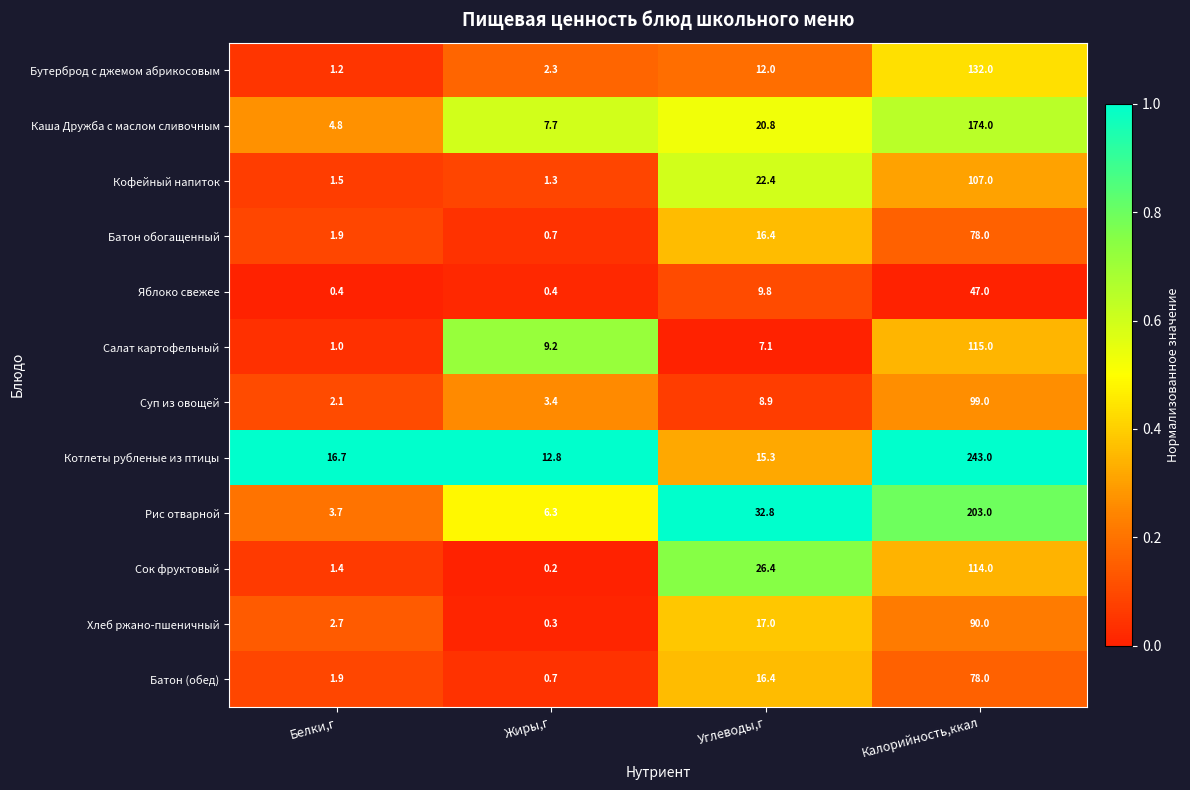

What is the average value of the Салат картофельный series?

33.1